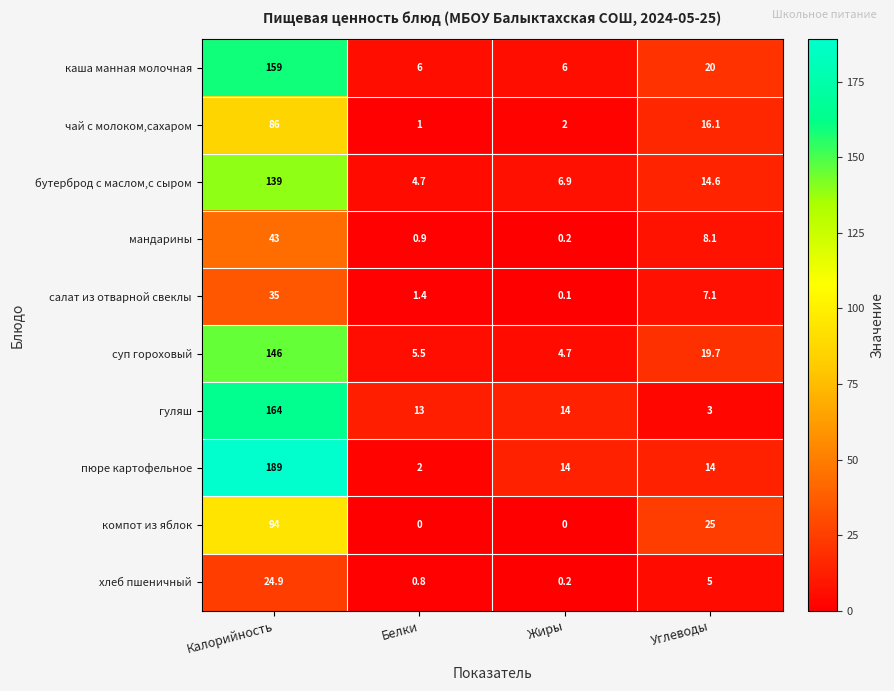

Rank the series at Белки from highest to lowest value.

гуляш, каша манная молочная, суп гороховый, бутерброд с маслом,с сыром, пюре картофельное, салат из отварной свеклы, чай с молоком,сахаром, мандарины, хлеб пшеничный, компот из яблок